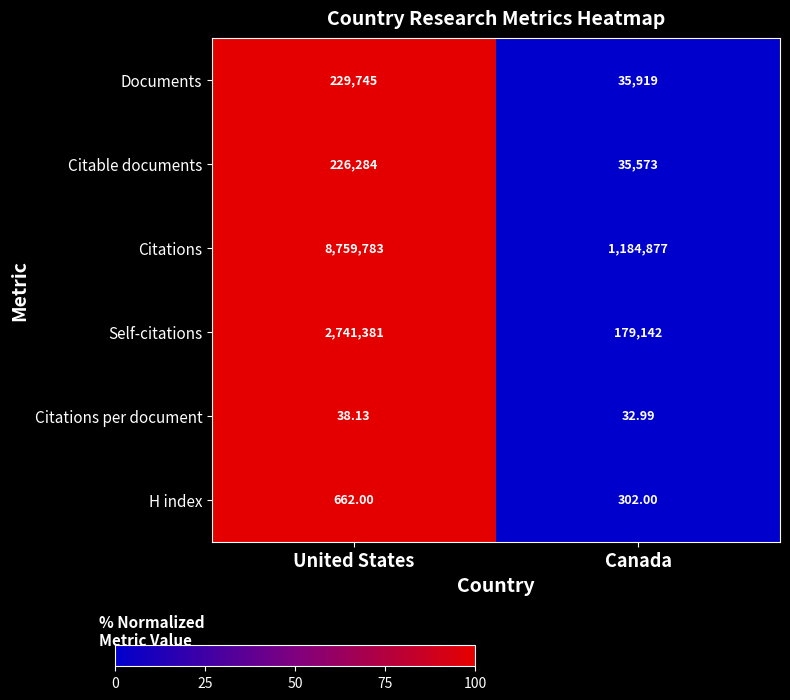

Rank the series at Canada from lowest to highest value.

Citations per document, H index, Citable documents, Documents, Self-citations, Citations